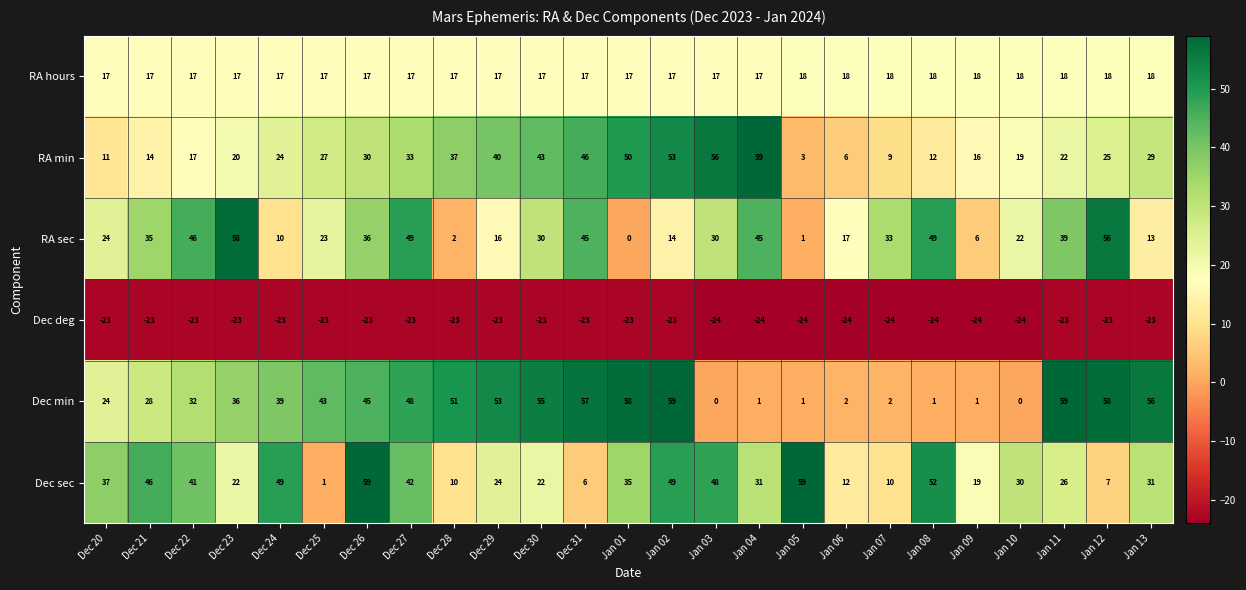

What is the difference between the maximum and minimum values in the Dec sec series?

58